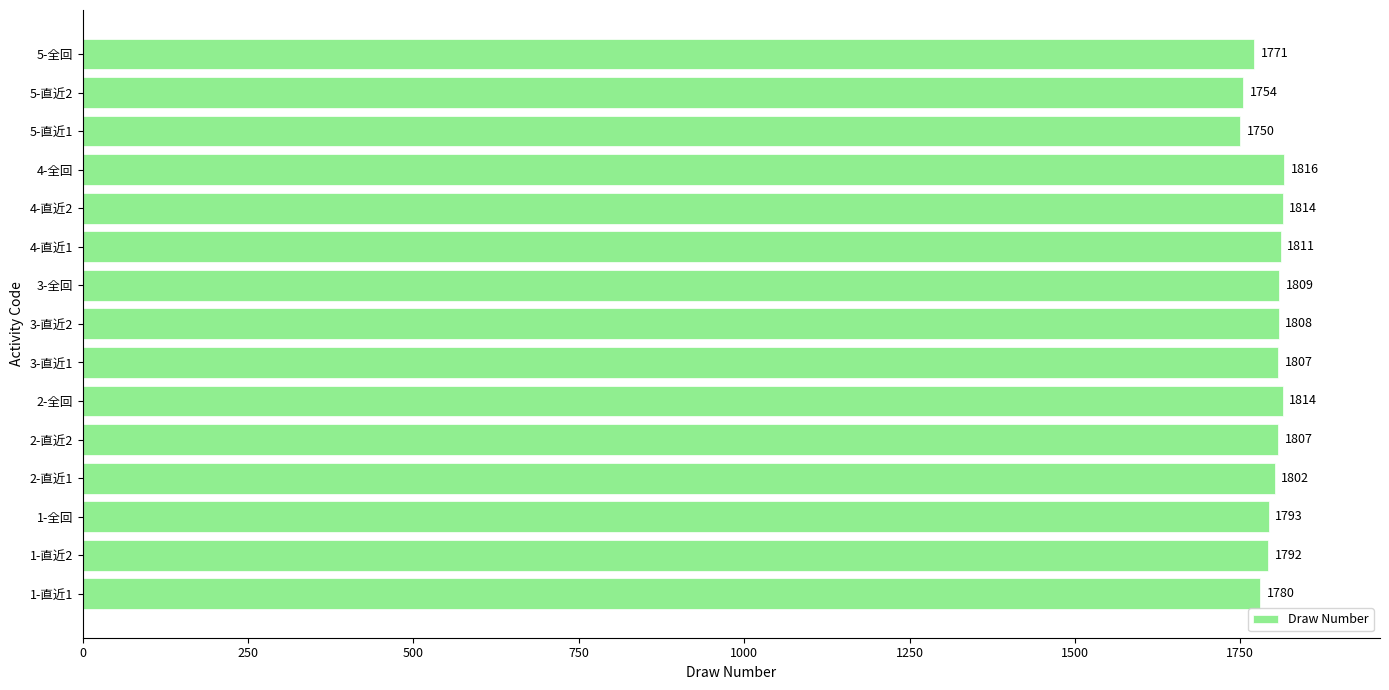

What is the change in value from 4-直近2 to 4-全回?

+2